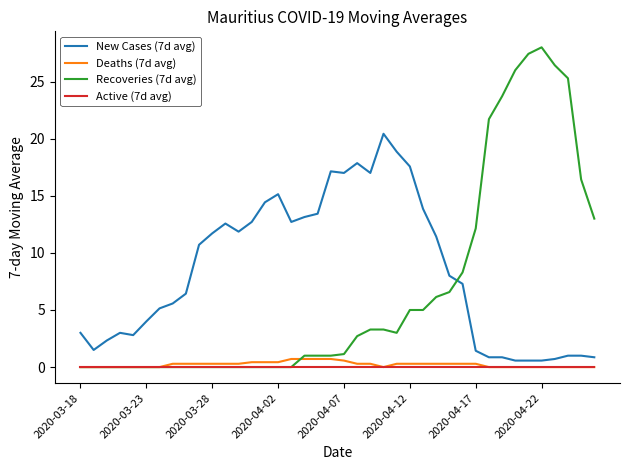

Which series has the largest total across all categories?

New Cases (7d avg)